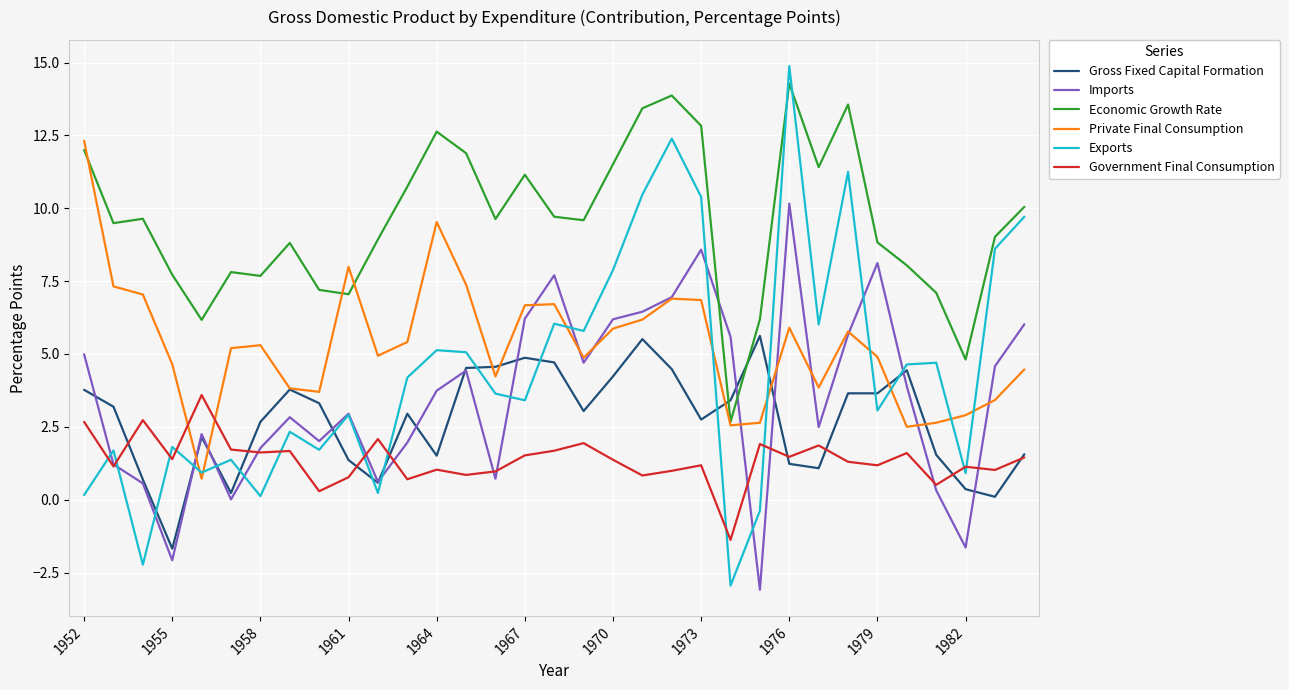

True or false: Government Final Consumption and Economic Growth Rate intersect in this chart.

False